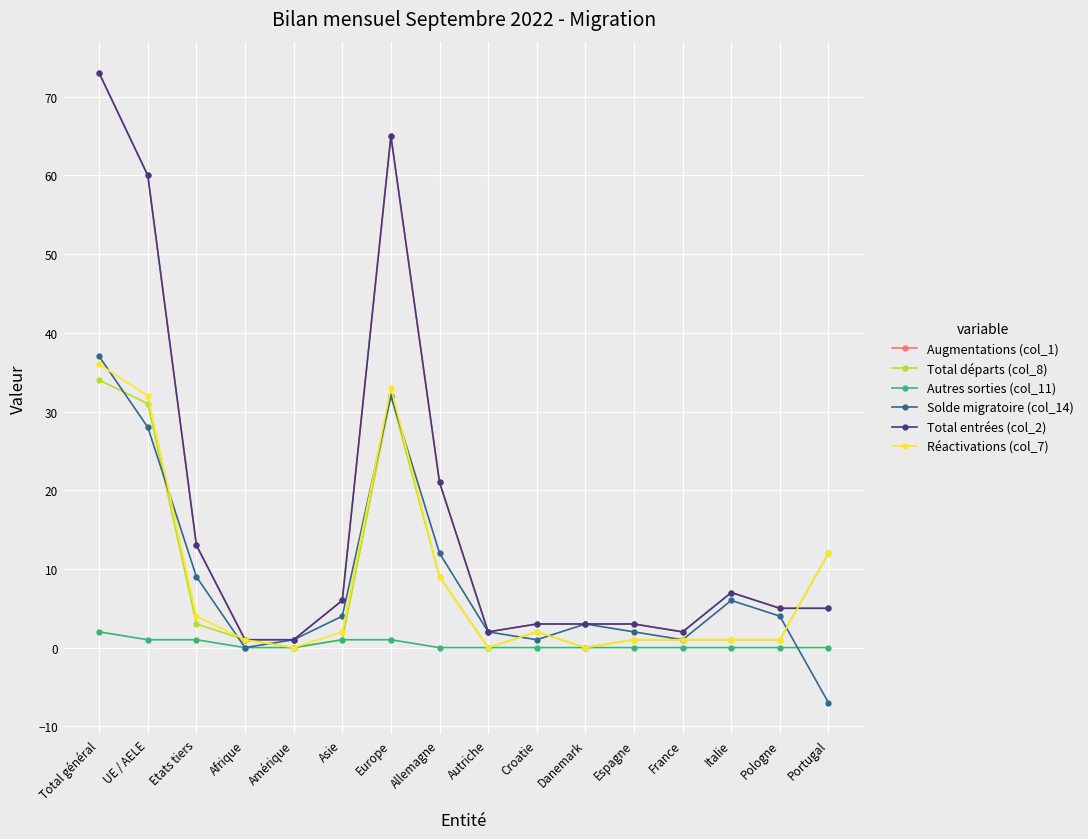

Where is the first local maximum for Solde migratoire (col_14)?

Europe